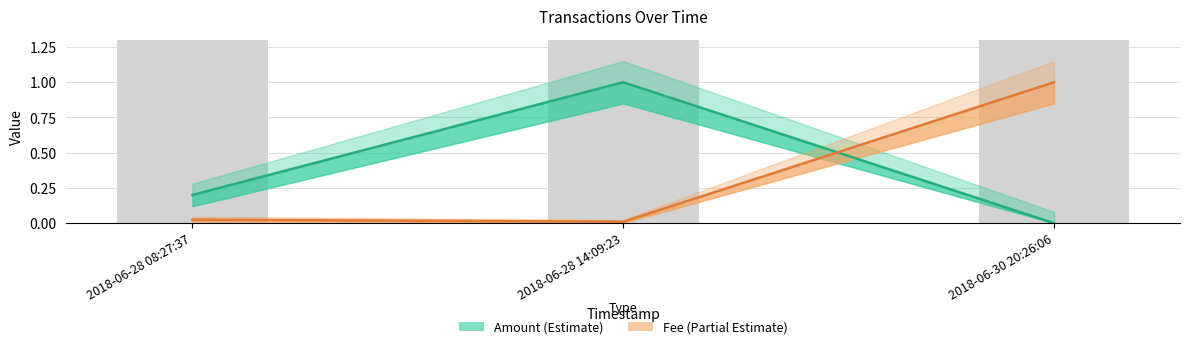

Is it true that Fee_lower equals 0.0 at 2018-06-28 08:27:37?

True